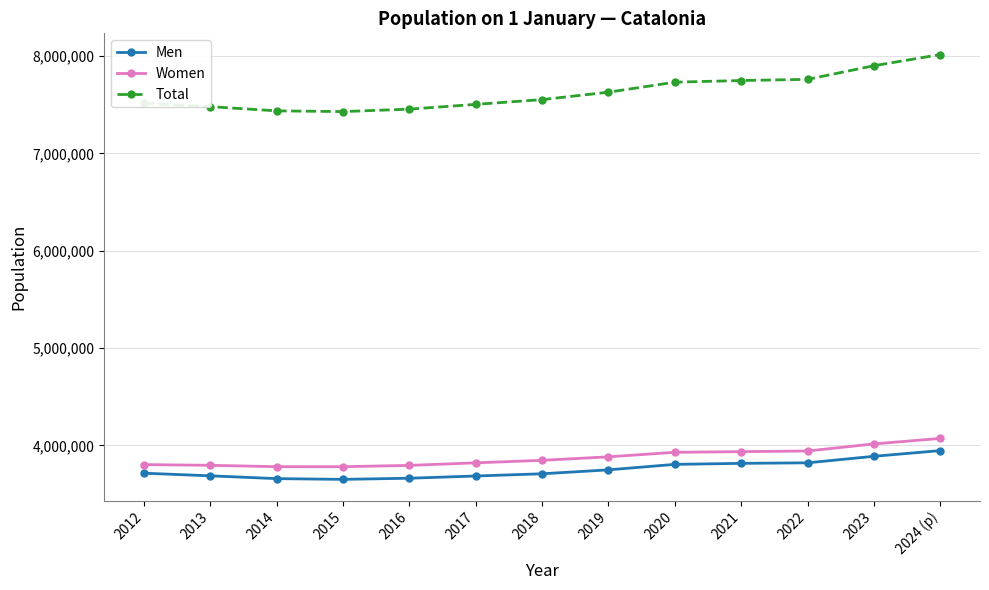

What is the total value across all series at 2014?

14876120